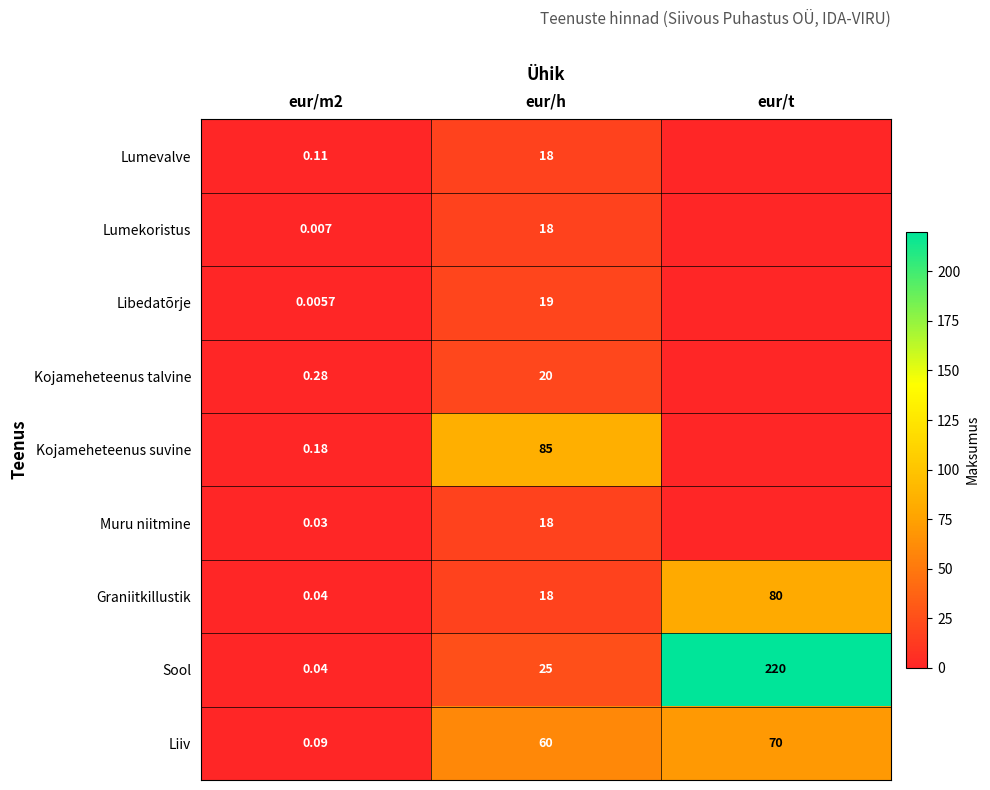

Which series changed the most between eur/m2 and eur/h?

Kojameheteenus suvine